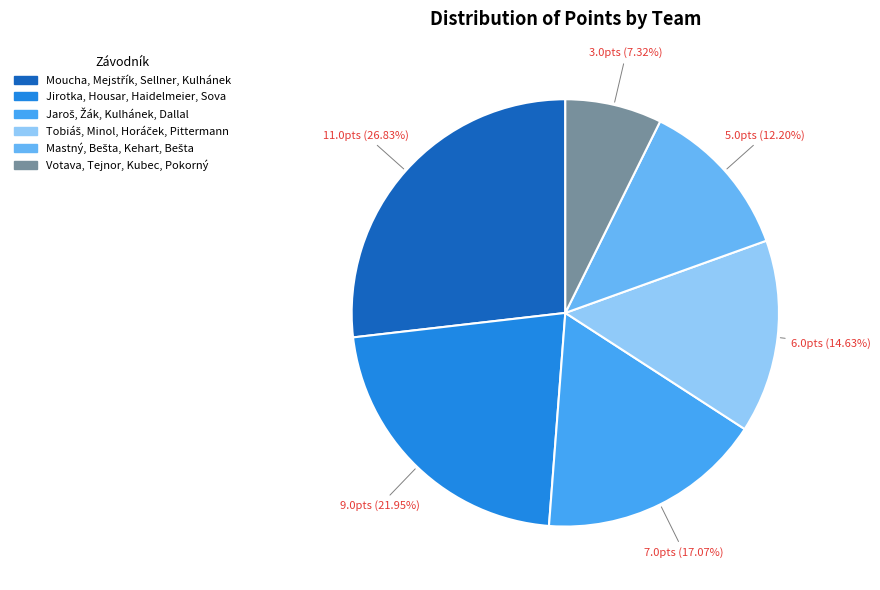

To the nearest percent, what is the average slice percentage?

17%